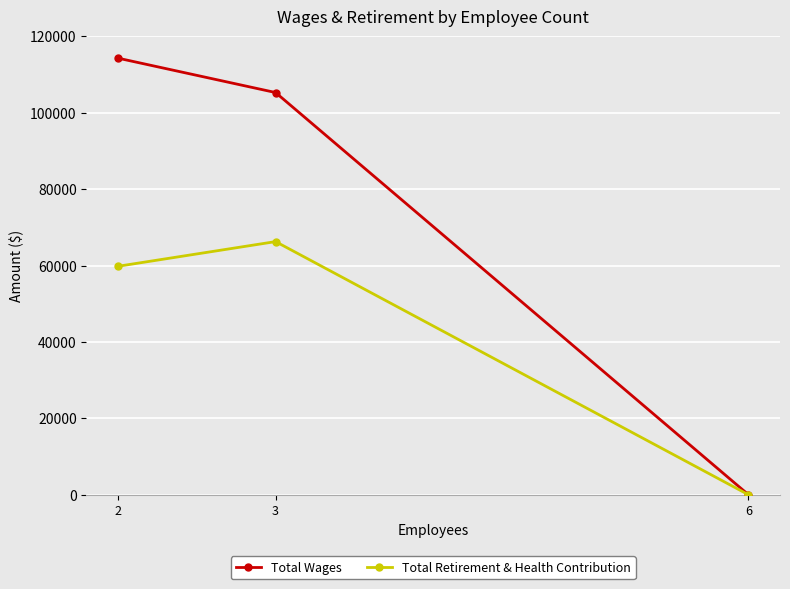

What is the sum of the Total Wages values at 3 and 2?

219615